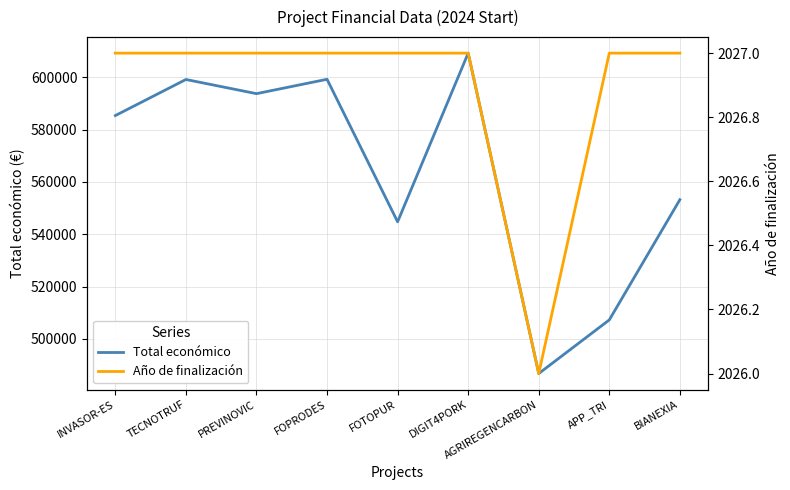

Rank the series at FOPRODES from highest to lowest value.

Total económico, Año de finalización